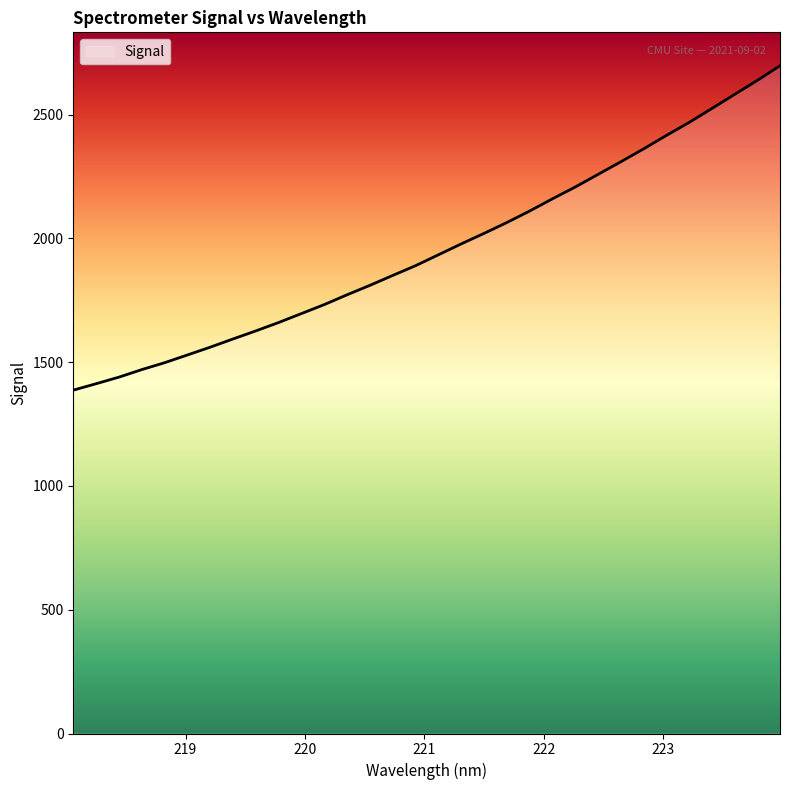

What is the smallest value displayed?

1387.1